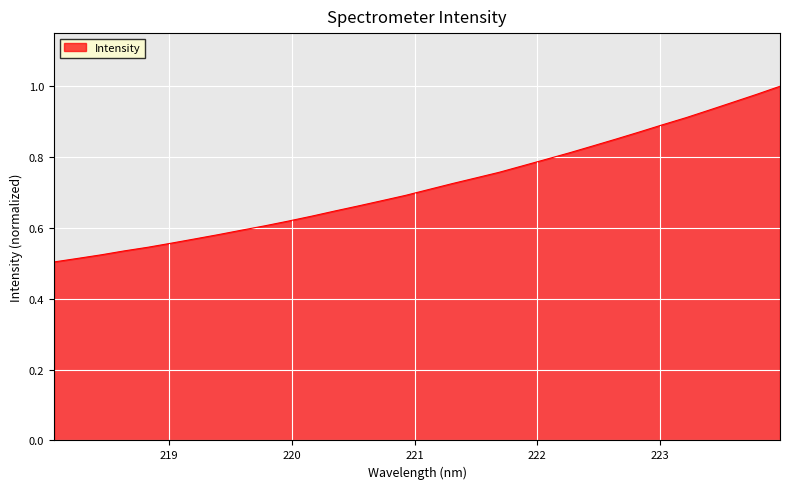

How many lines are shown in the chart?

1